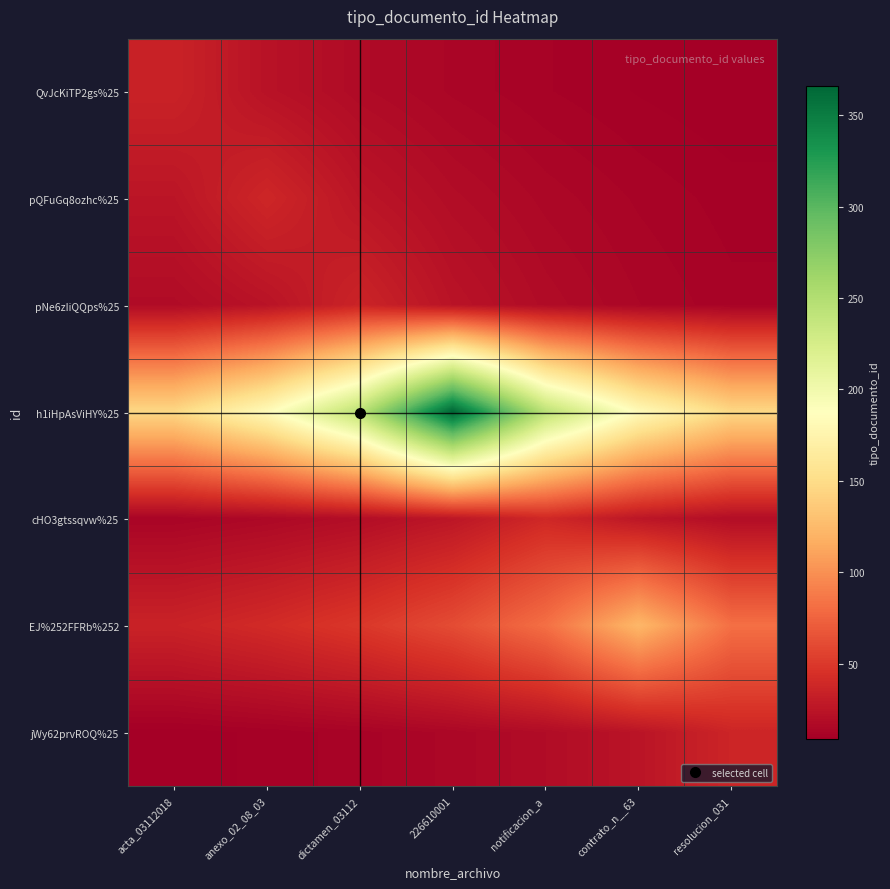

At how many categories does at least one series exceed 78?

7